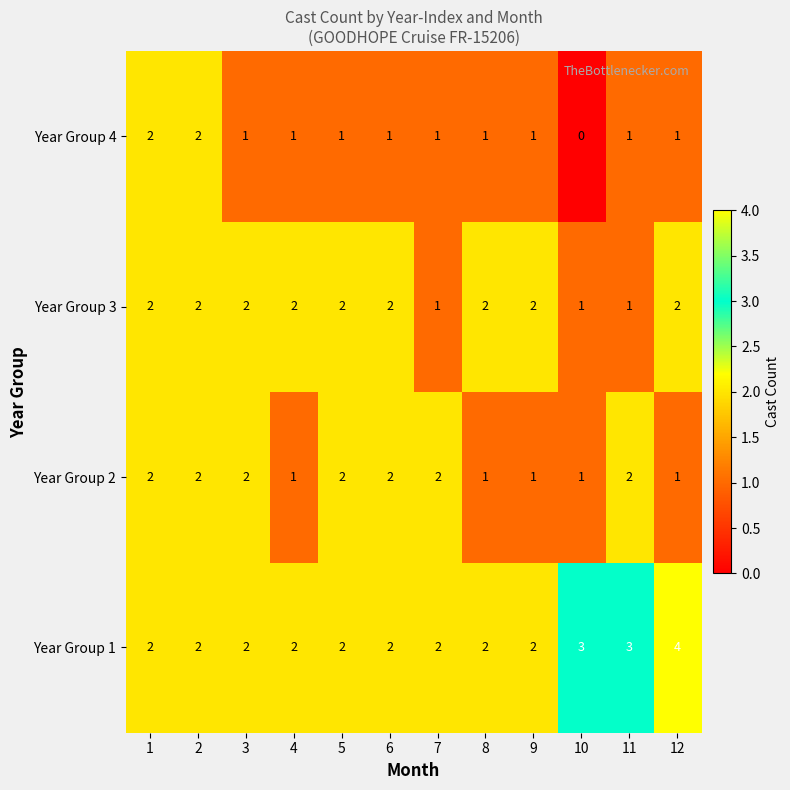

What is the total value across all series at 8?

6